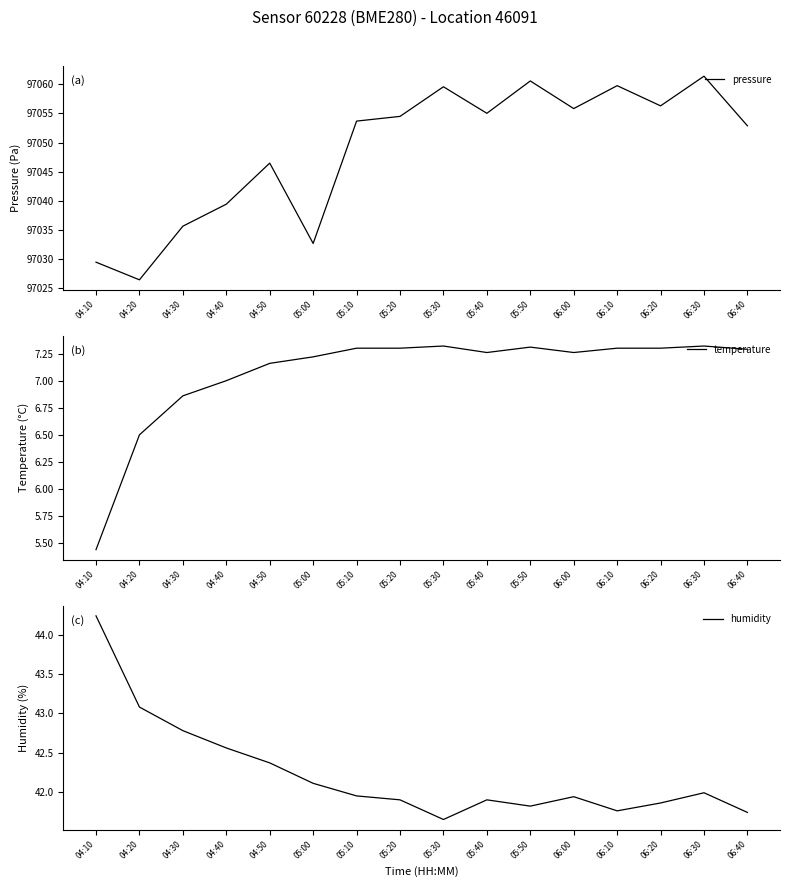

True or false: temperature and humidity cross at least once.

False